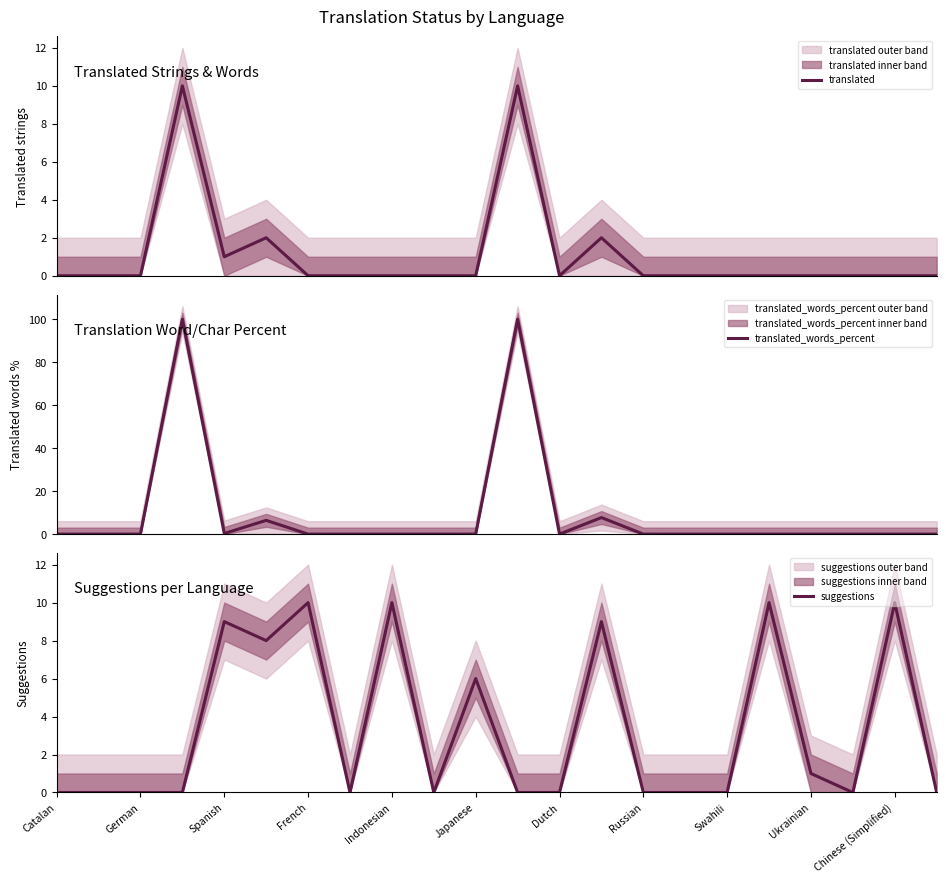

What is the maximum value for translated?

10